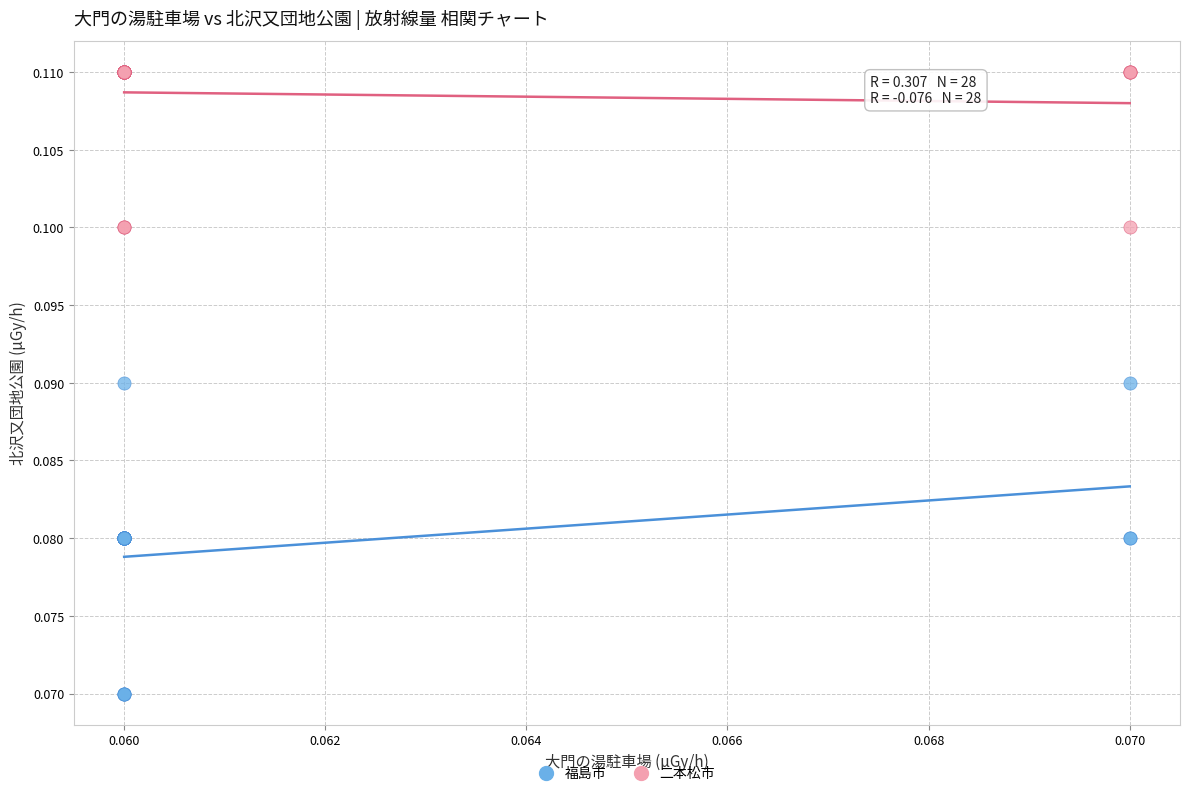

Which series contains the lowest Y value?

福島市